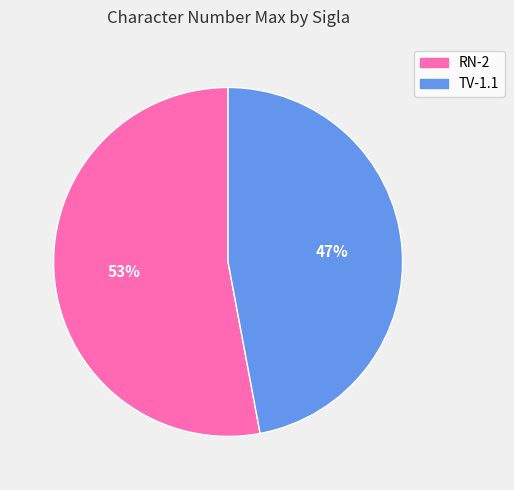

Do RN-2 and TV-1.1 together represent more than half of the pie?

Yes